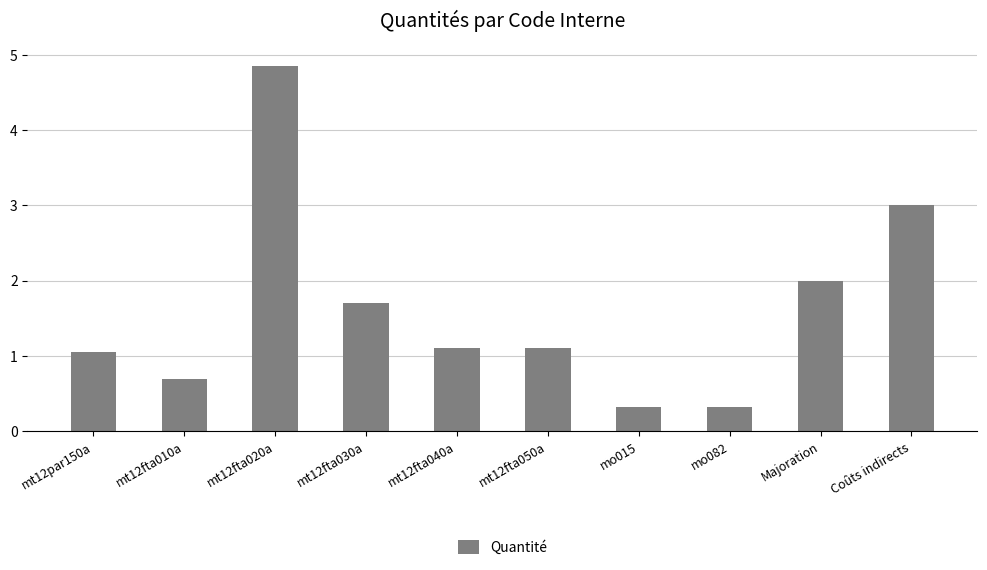

What is the difference between the maximum and second lowest values?

4.5